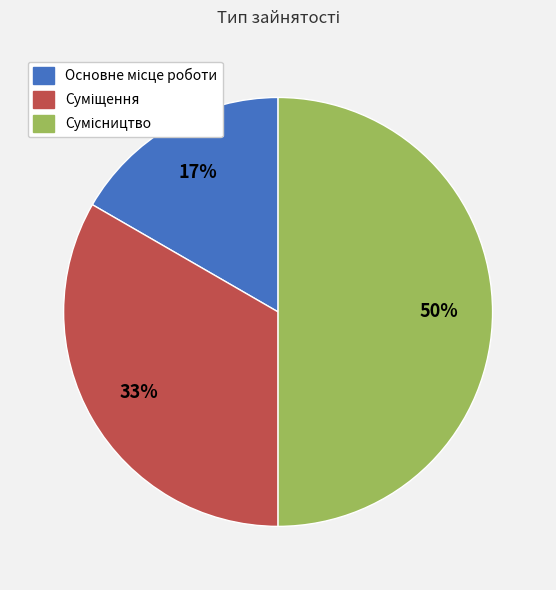

To the nearest percent, what is the average slice percentage?

33%